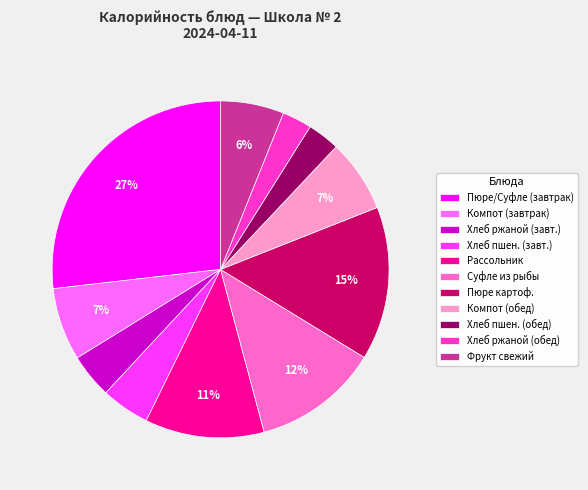

How many slices are in this pie chart?

11